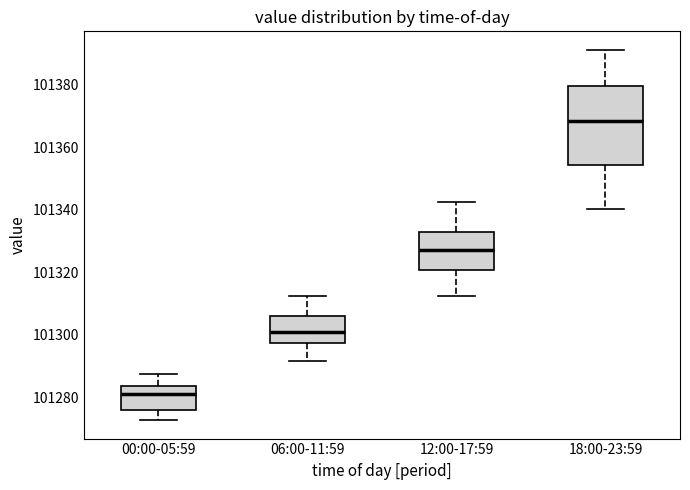

Which box is the tallest, from its lower edge to its upper edge?

18:00-23:59